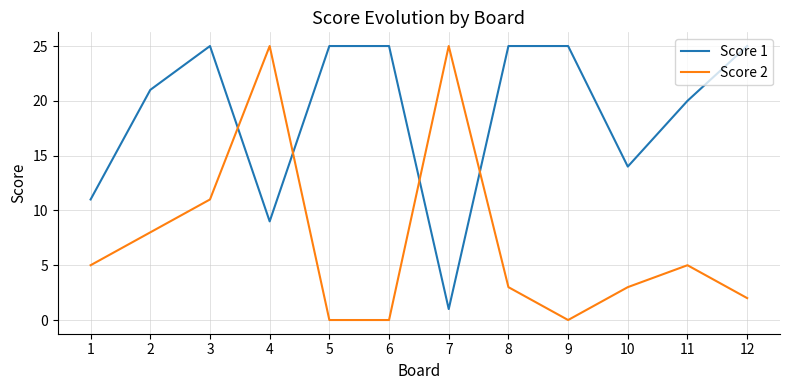

What is the maximum value shown in the chart?

25